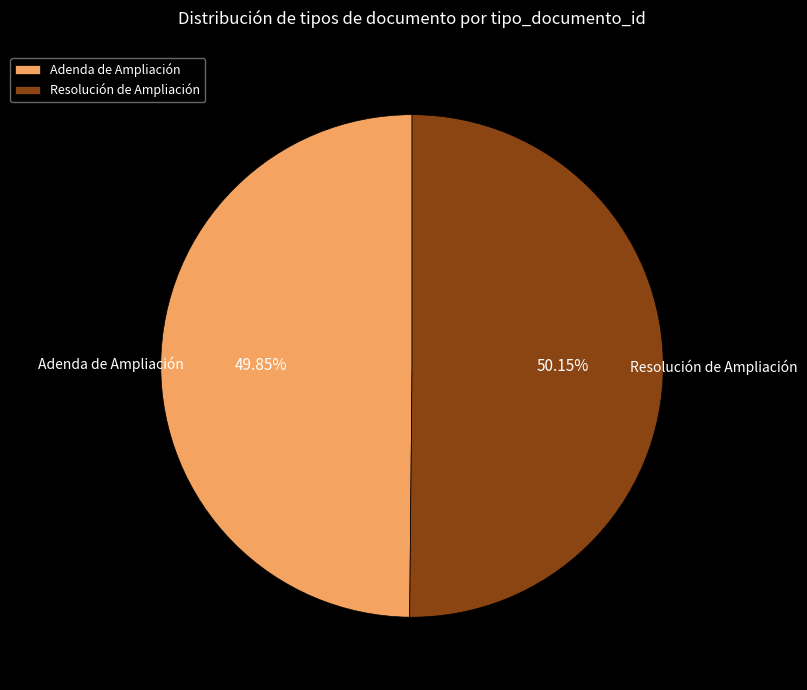

Does any single category account for the majority?

Yes